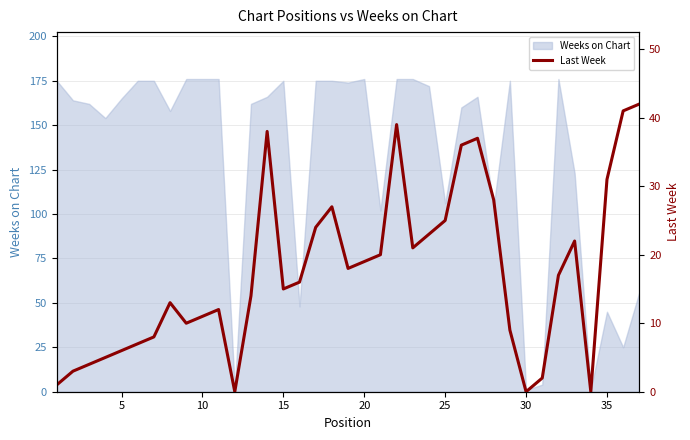

What is the difference between the second highest and second lowest values?

41